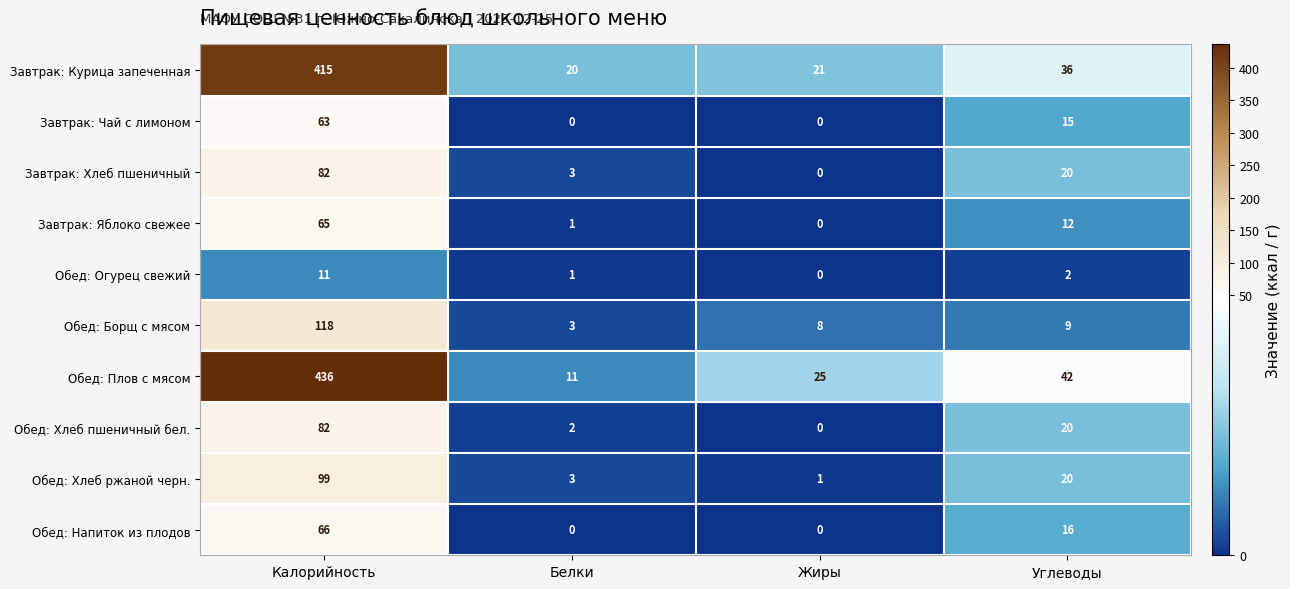

At which category is the sum across all series the highest?

Калорийность